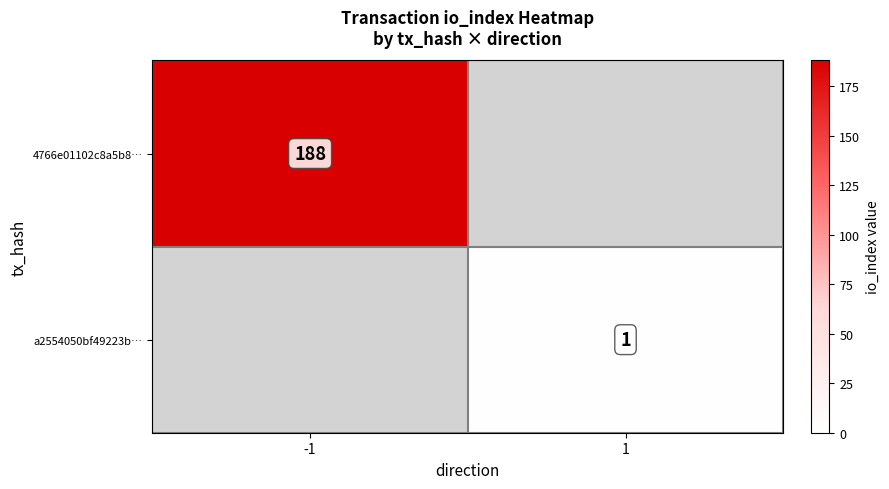

What is the total value across all series at -1?

188